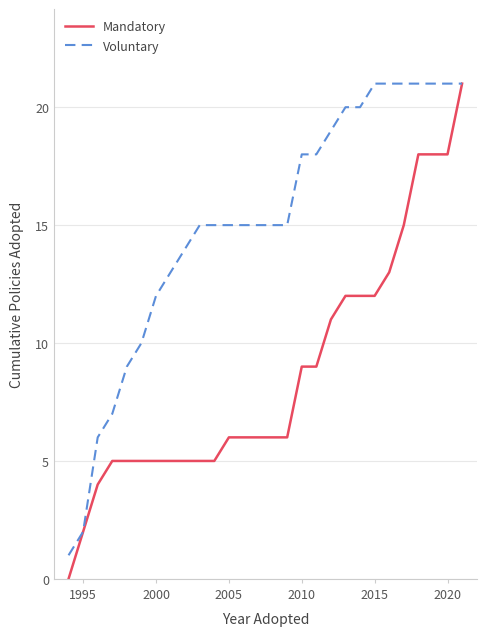

Which series has the widest spread of values?

Mandatory